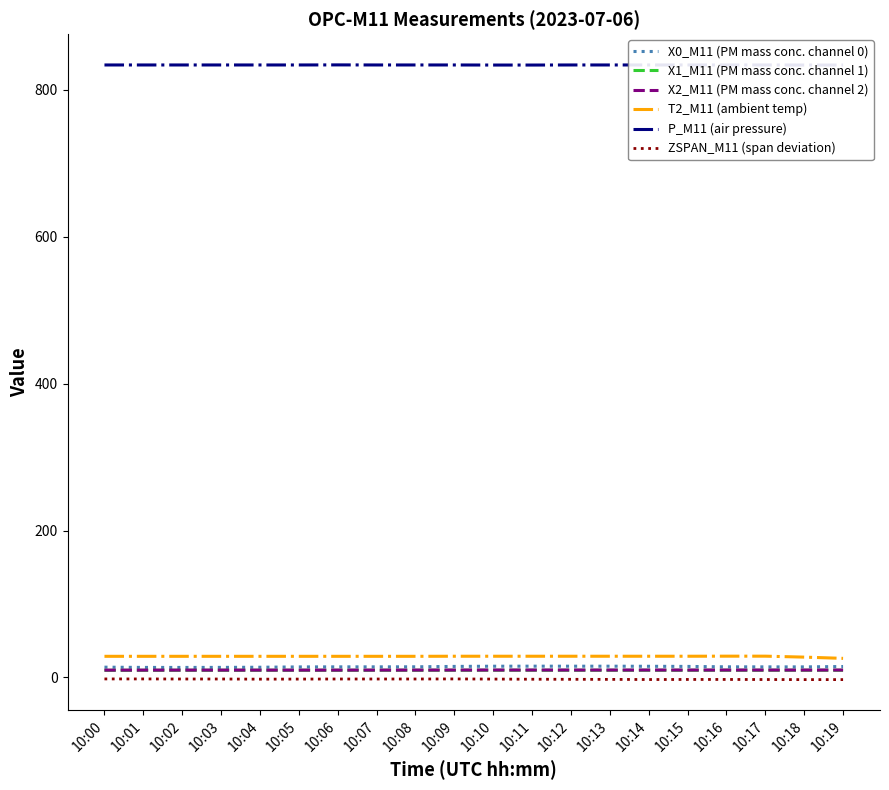

Count the number of categories in the chart.

20